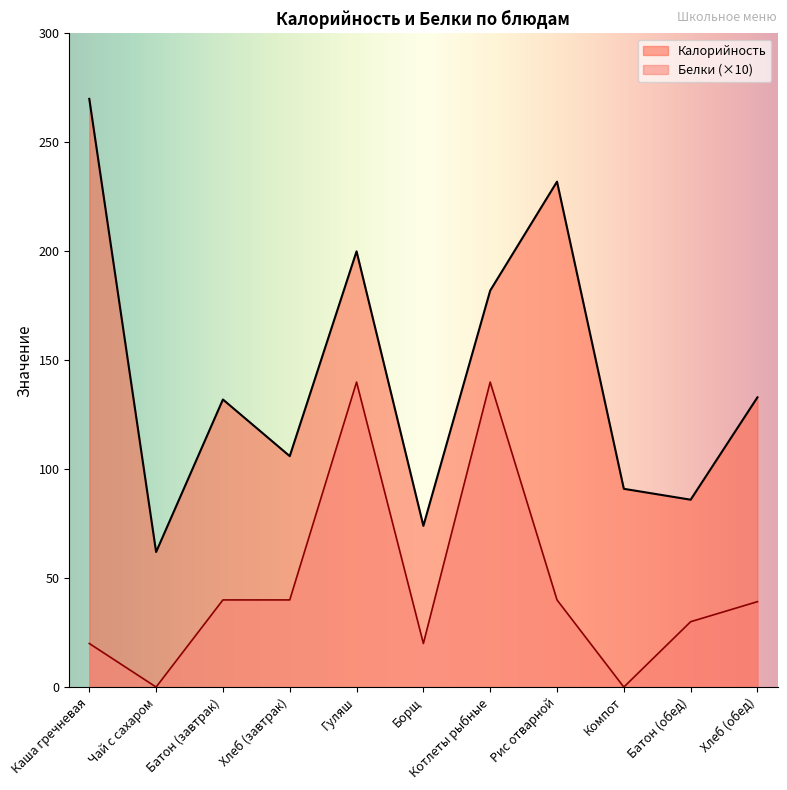

In Белки, how many points are lower than both neighbors (excluding endpoints)?

3